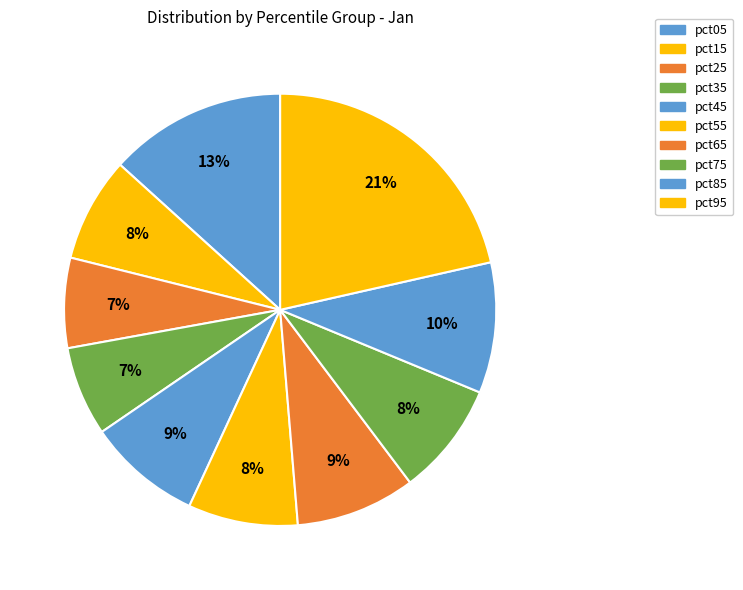

How many slices are in this pie chart?

10